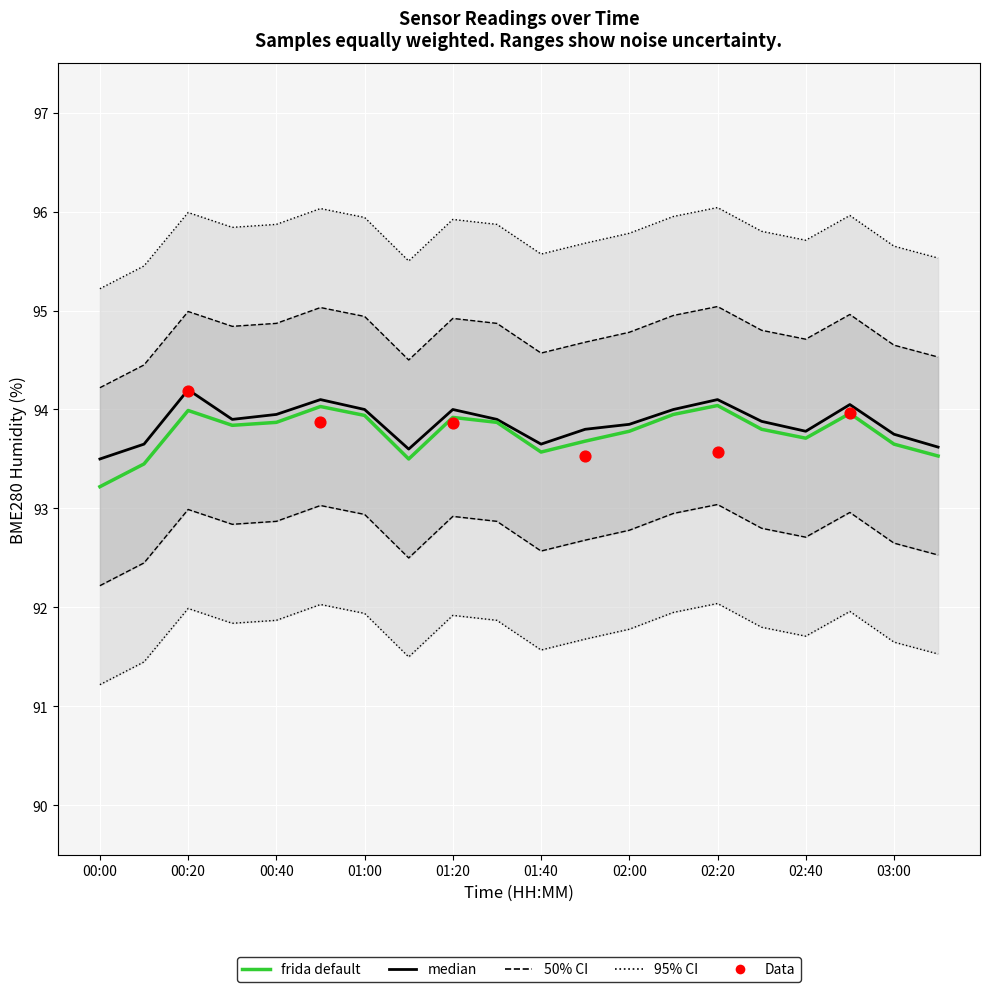

Which has a higher value, 00:00 or 02:50?

02:50